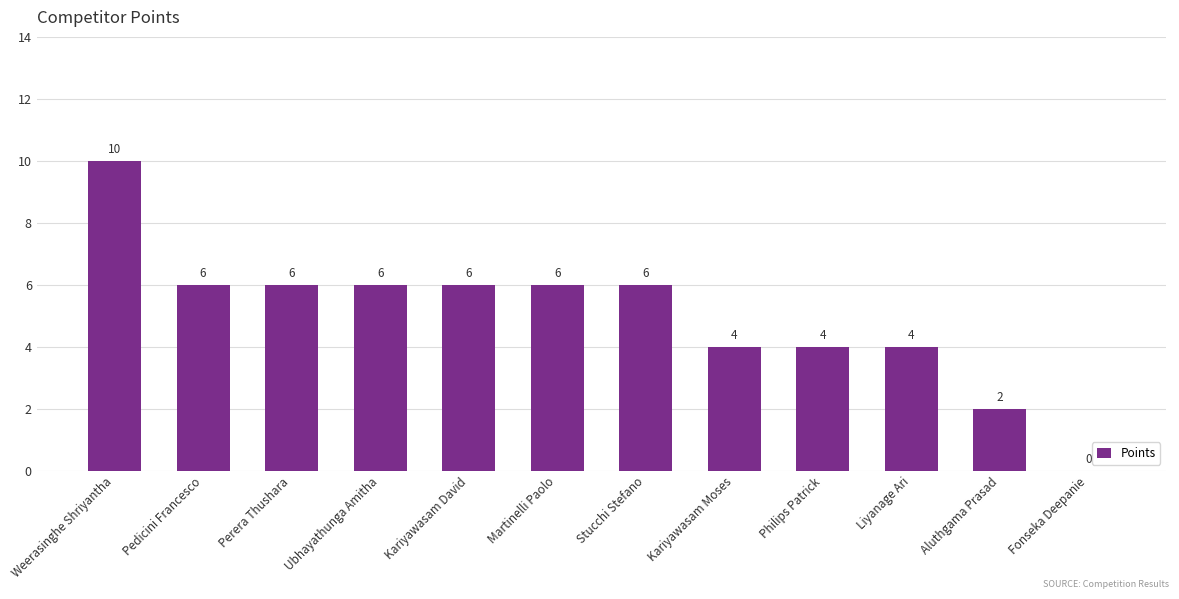

Reading right to left, extract all data points from this chart.

0	2	4	4	4	6	6	6	6	6	6	10